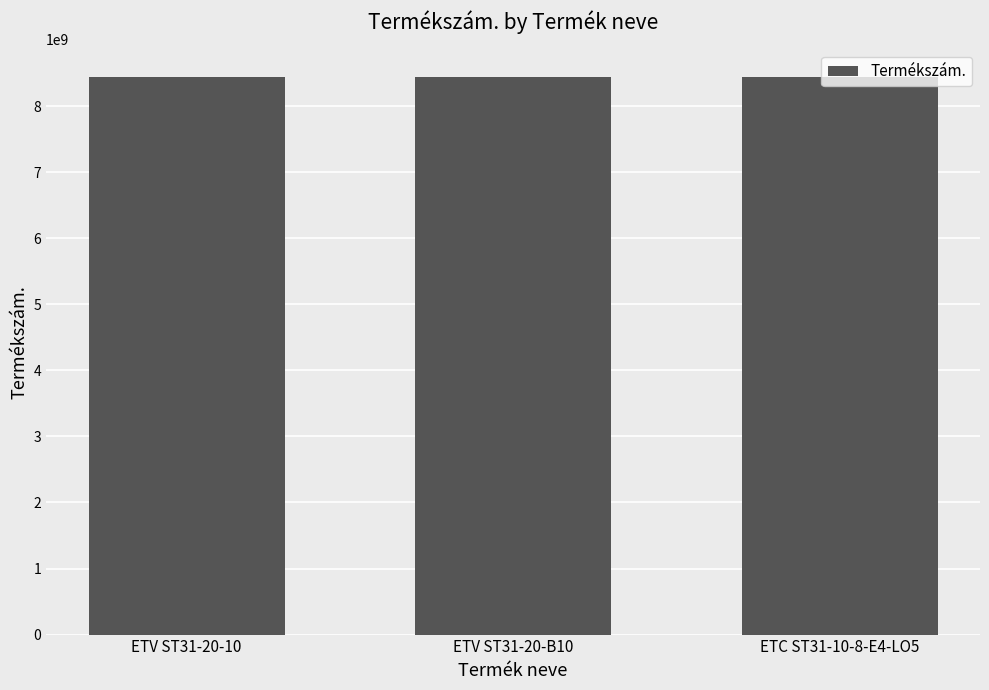

How many values are below 8433201823?

1